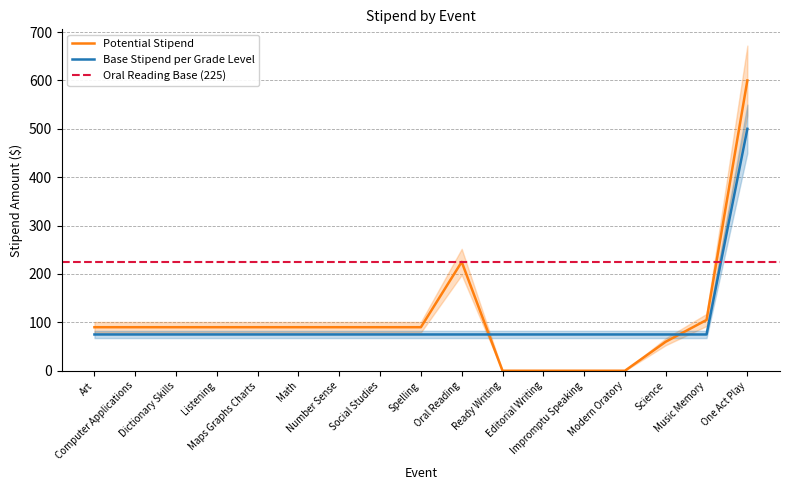

True or false: Potential Stipend and Base Stipend per Grade Level cross at least once.

True